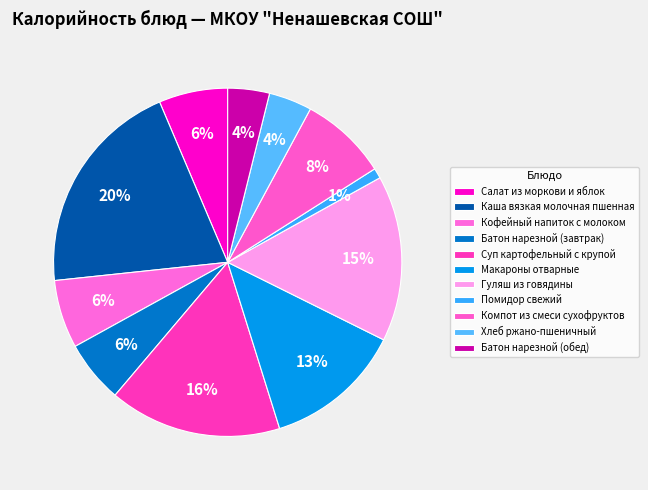

Which has a higher value, Батон нарезной (обед) or Компот из смеси сухофруктов?

Компот из смеси сухофруктов